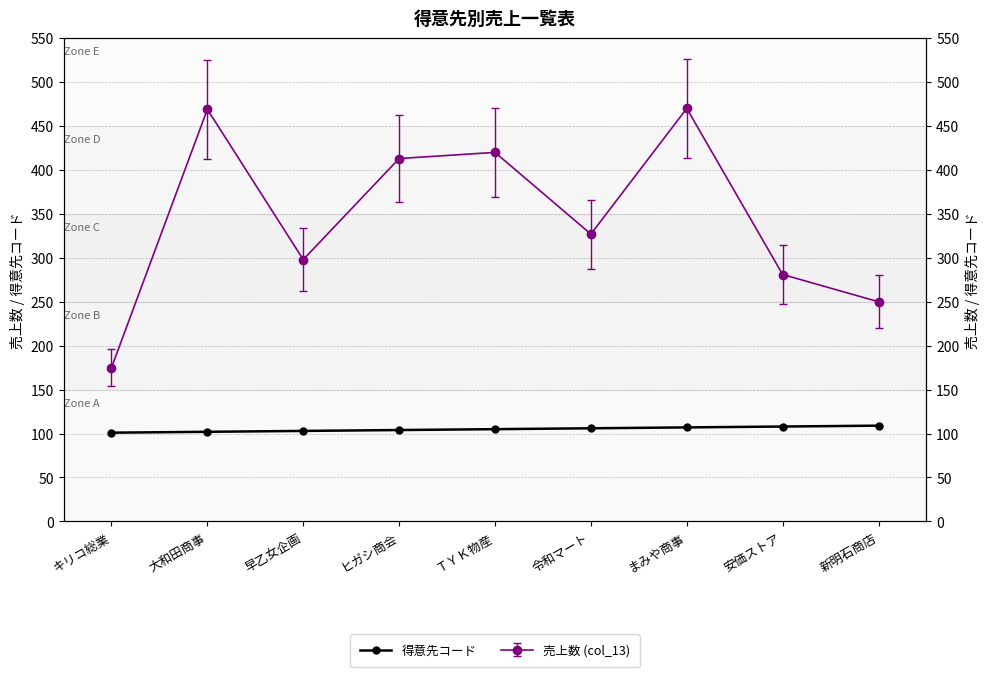

How many lines are shown in the chart?

1